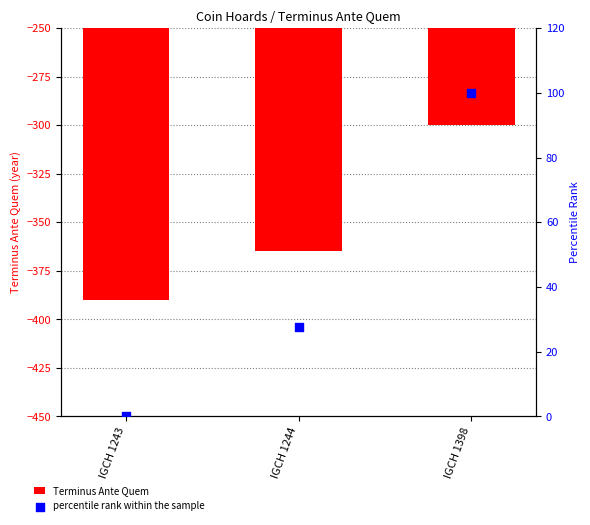

Which series reaches the maximum Y coordinate?

percentile rank within the sample